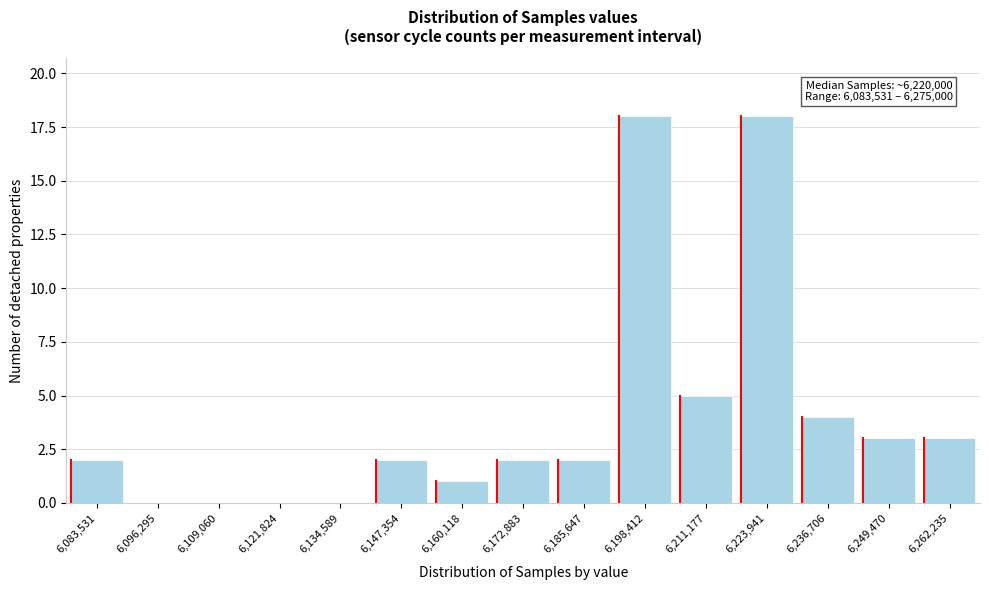

Reading left to right, what are all the values shown in this chart?

6,083,531=2	6,096,295=0	6,109,060=0	6,121,824=0	6,134,589=0	6,147,354=2	6,160,118=1	6,172,883=2	6,185,647=2	6,198,412=18	6,211,177=5	6,223,941=18	6,236,706=4	6,249,470=3	6,262,235=3